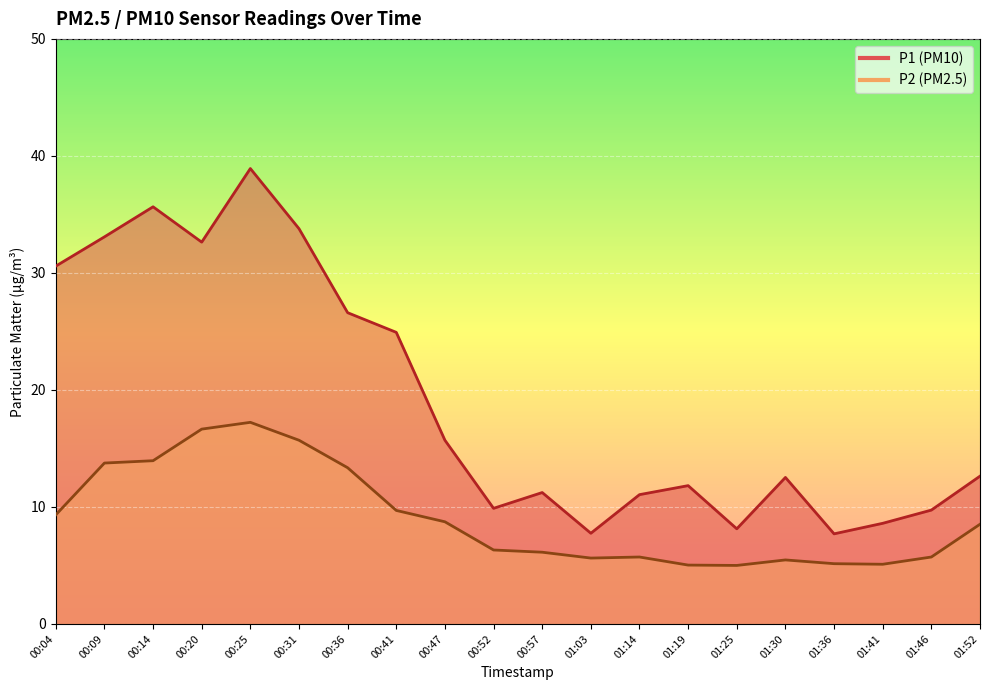

True or false: P2 and P1 cross at least once.

False